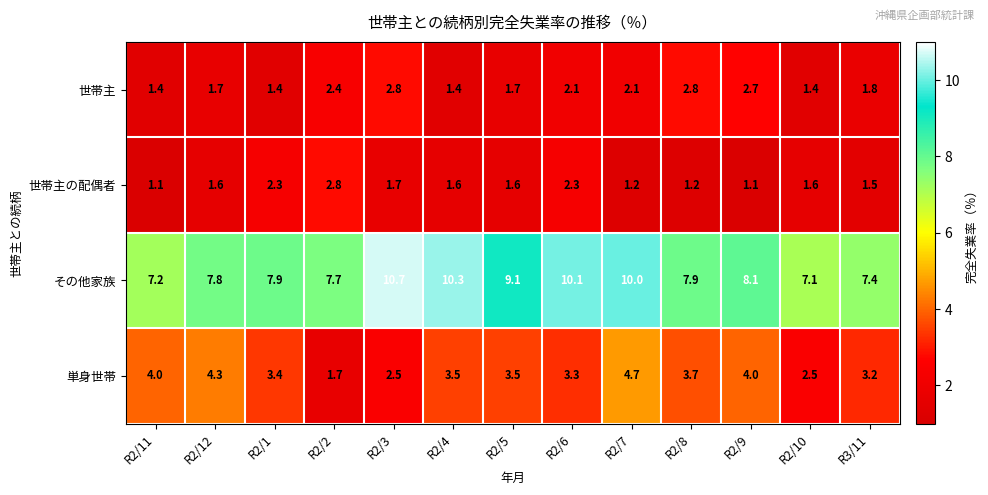

What is the spread (max minus min) of values at R2/6?

8.0